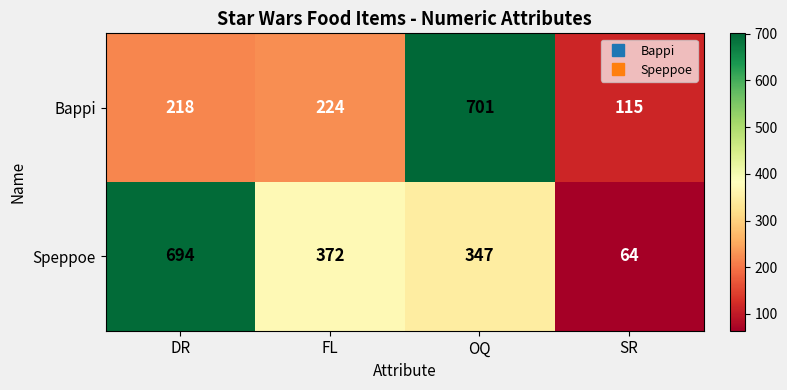

At which label does Speppoe first exceed 372?

DR